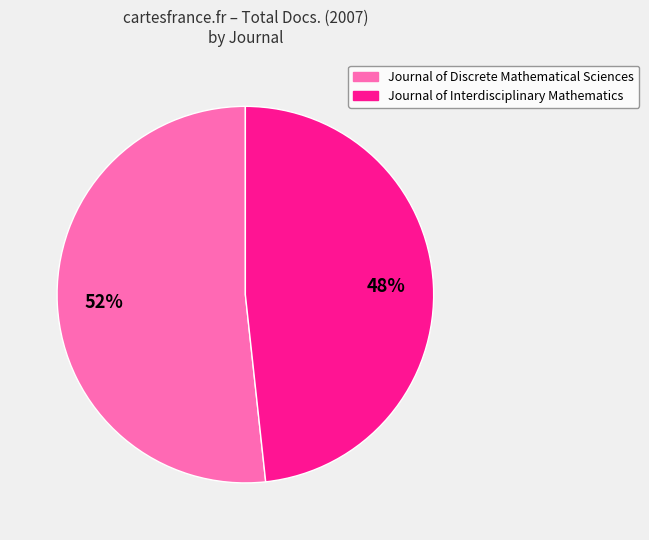

How many segments does this pie chart have?

2